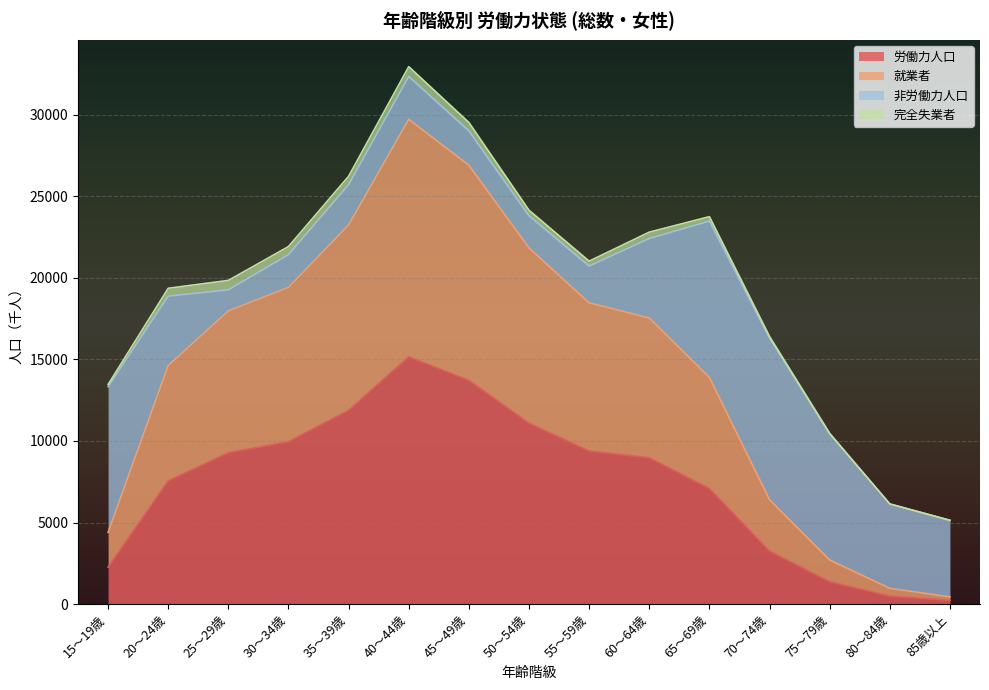

True or false: 就業者 has more than 1 interior local peaks.

False